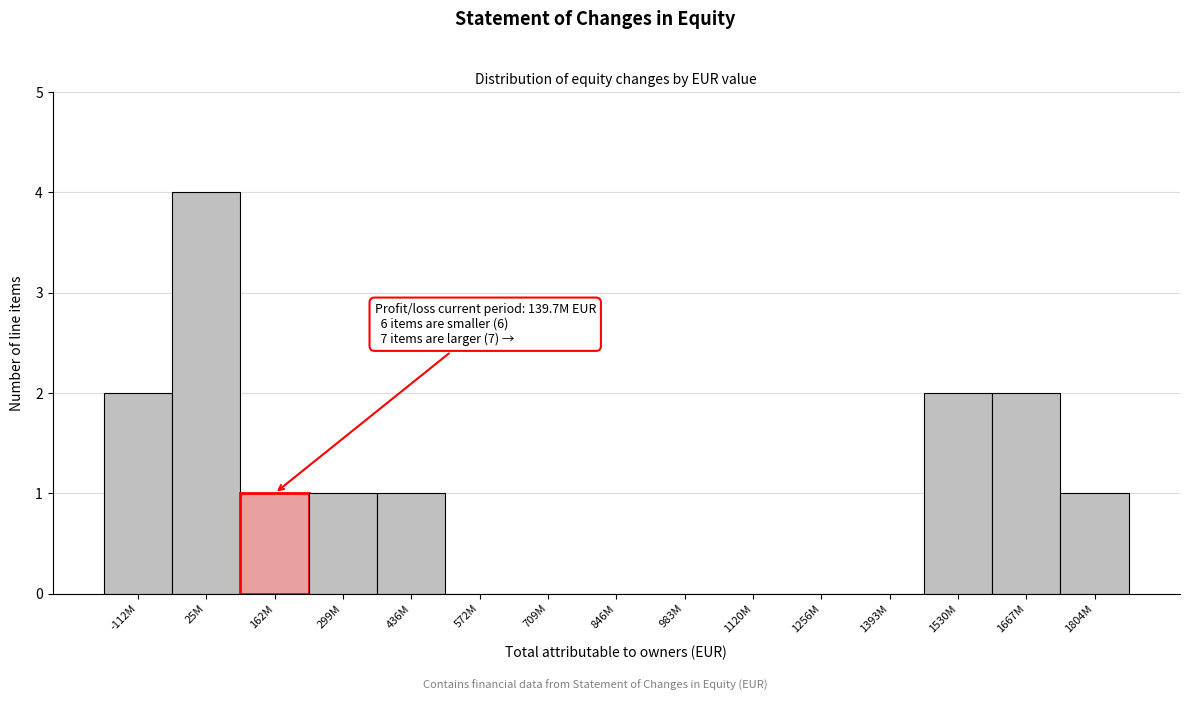

Reading left to right, extract all data points from this chart.

-112M=2	25M=4	162M=1	299M=1	436M=1	572M=0	709M=0	846M=0	983M=0	1120M=0	1256M=0	1393M=0	1530M=2	1667M=2	1804M=1